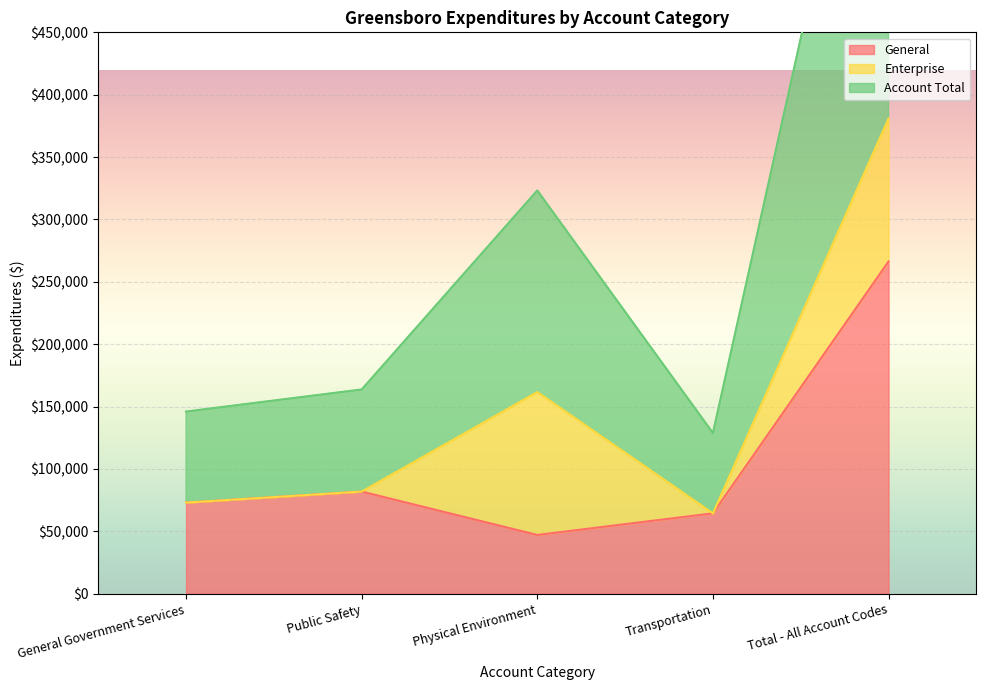

Between Total - All Account Codes and Public Safety, which is larger?

Total - All Account Codes